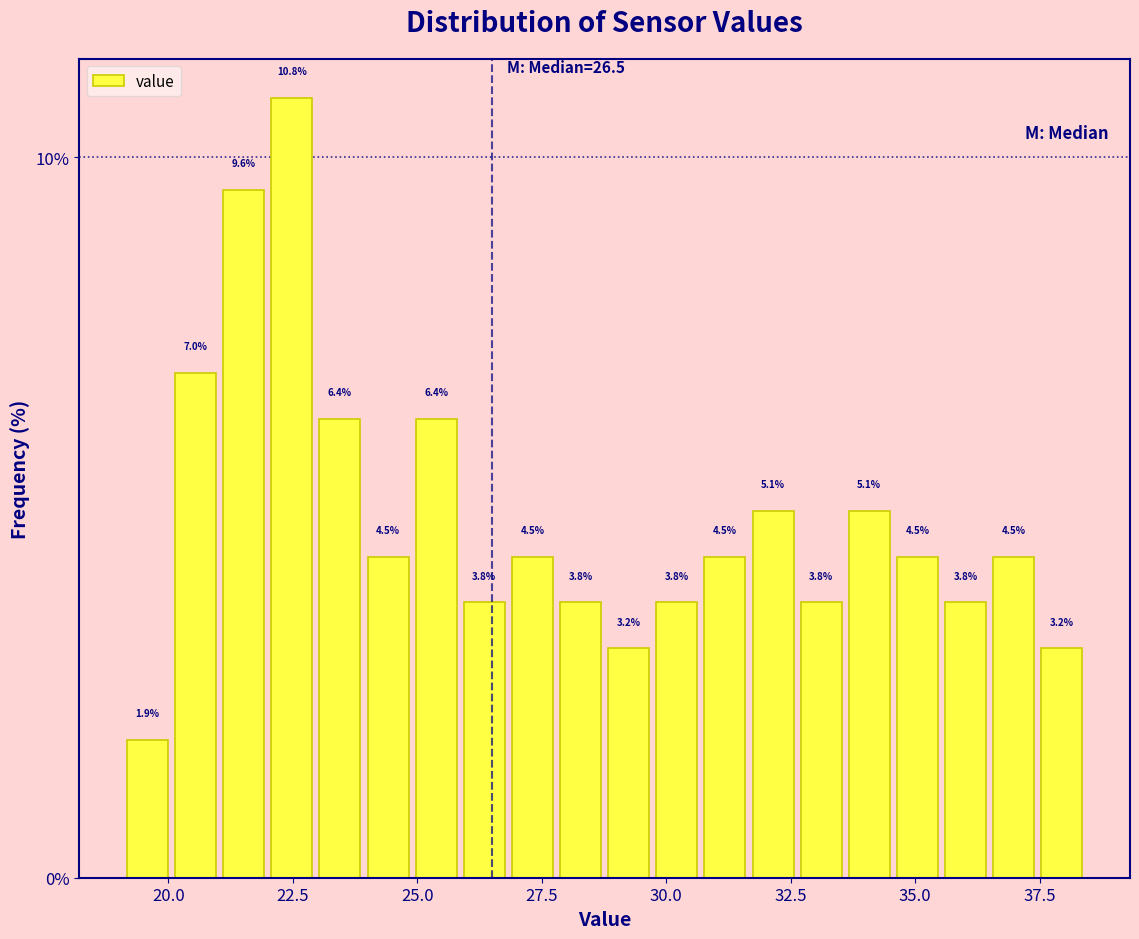

Around what value on the x-axis is the tallest bar? Give the approximate position of its centre, as read against the axis.

22.5